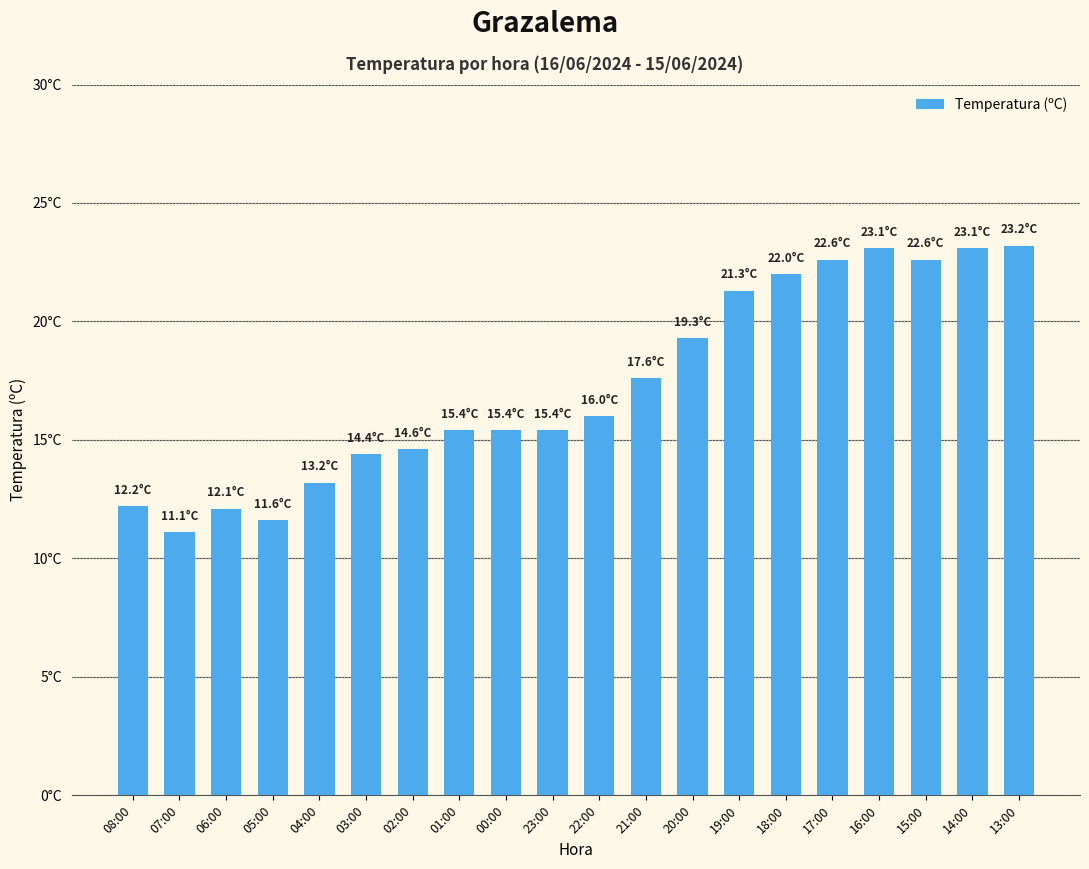

The value at 07:00 is 11.1. True or false?

True